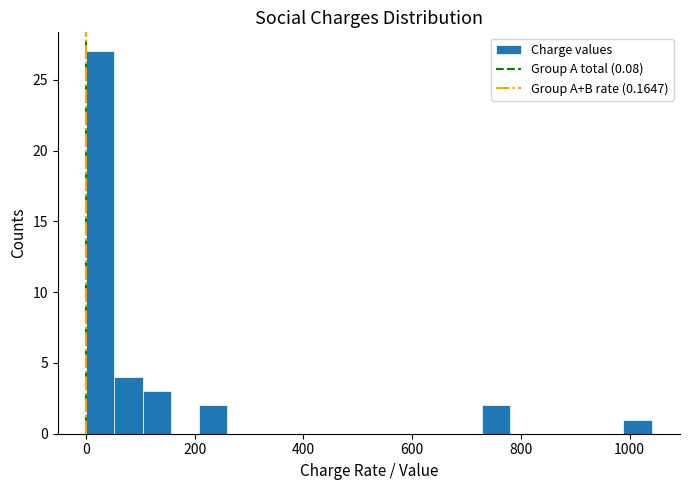

Read against the x-axis, roughly where is the centre of the tallest bar?

20